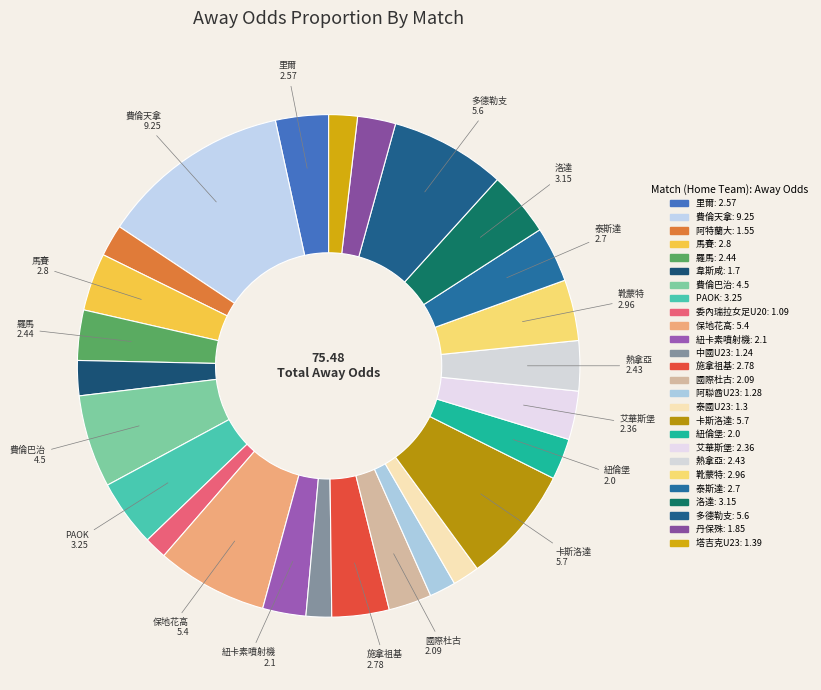

How many segments does this pie chart have?

26